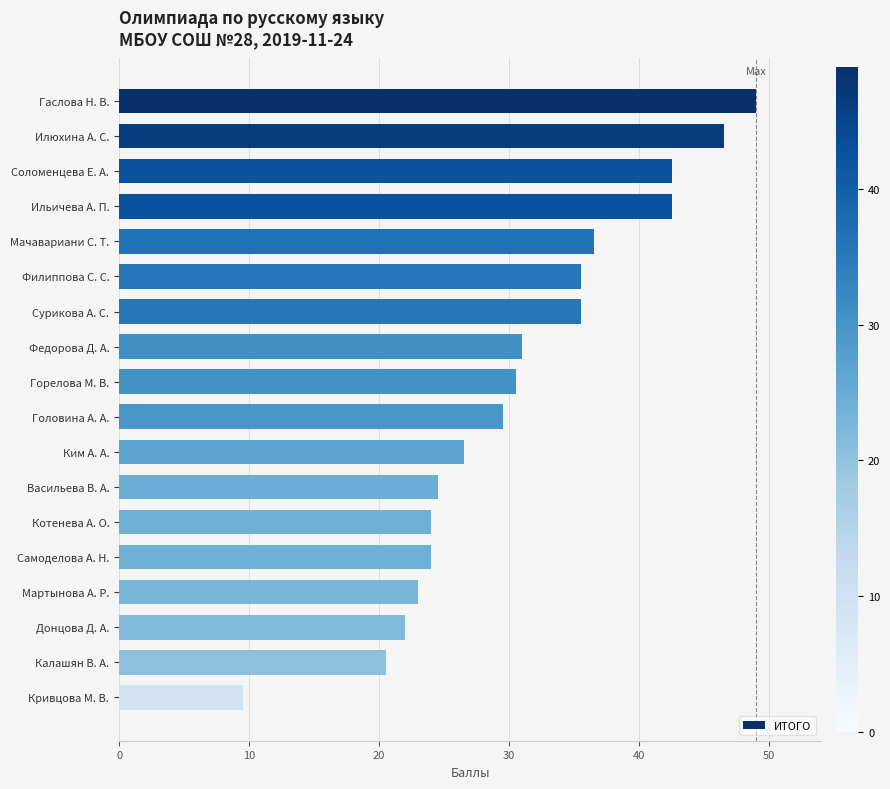

What is the maximum value shown in the chart?

49.0